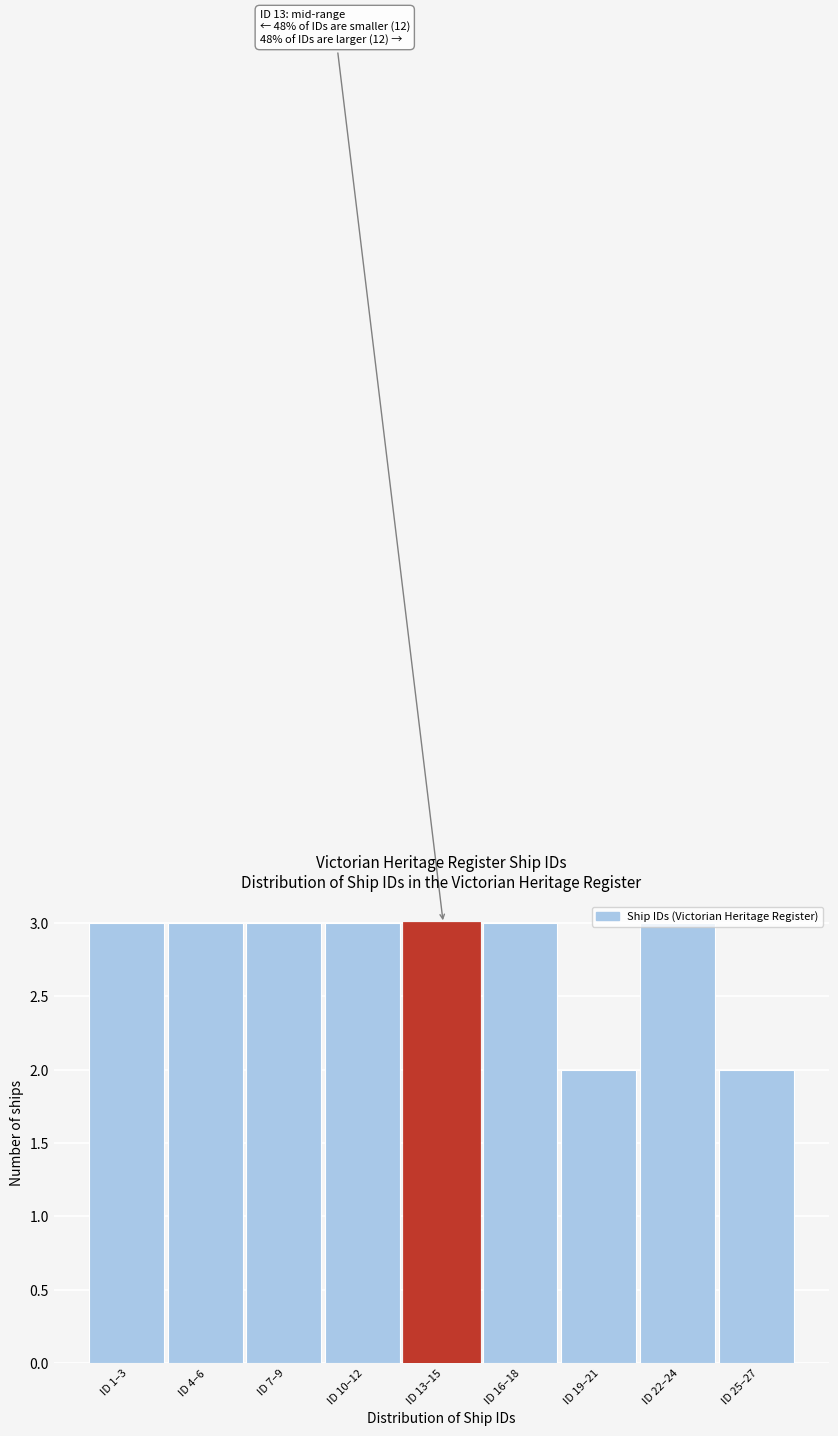

Approximately how many times larger is the value at ID 16–18 compared to ID 7–9?

1.0